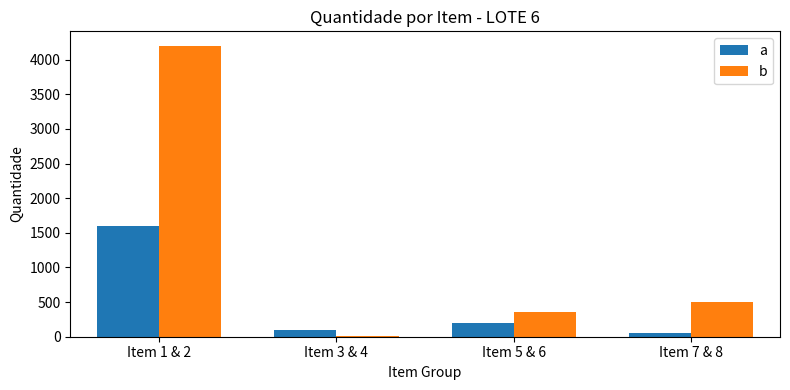

Is the value of a at Item 3 & 4 greater than the value of b at Item 3 & 4?

Yes